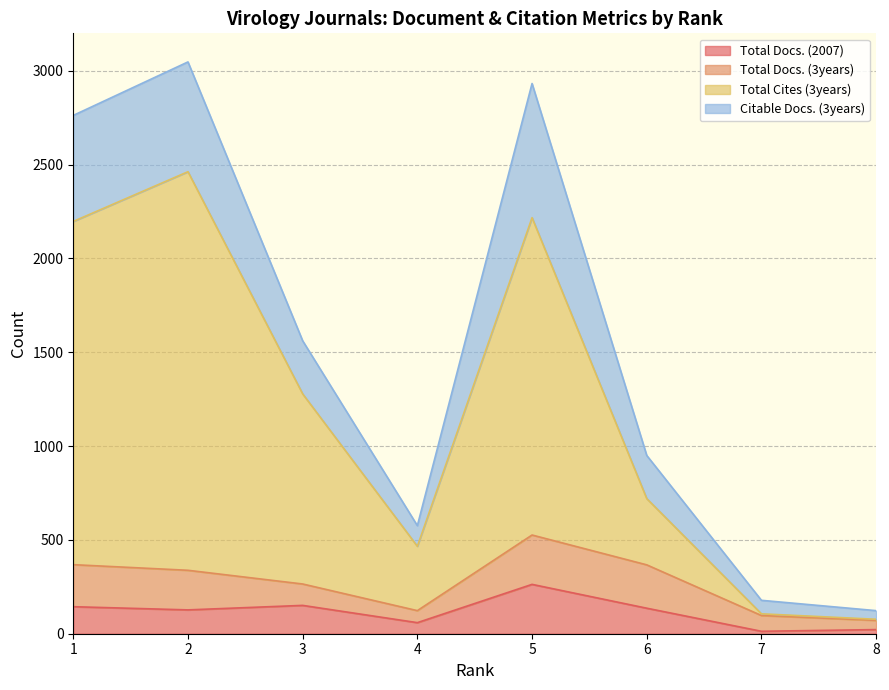

True or false: Total Docs. (2007) has more than 2 interior local peaks.

False